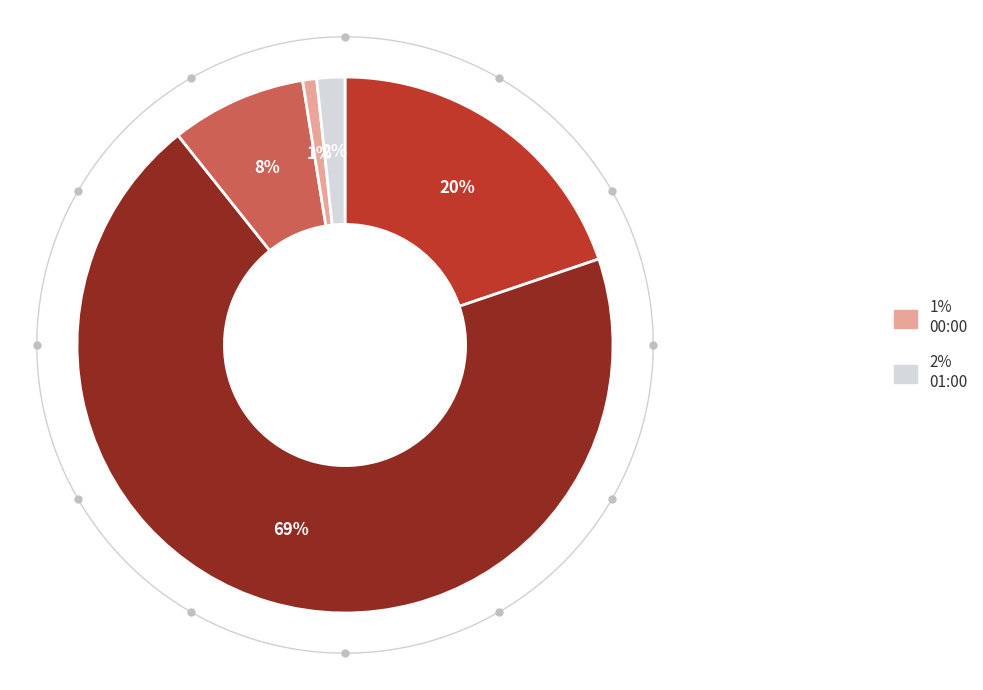

Does 22:00 represent more than half of the total?

Yes